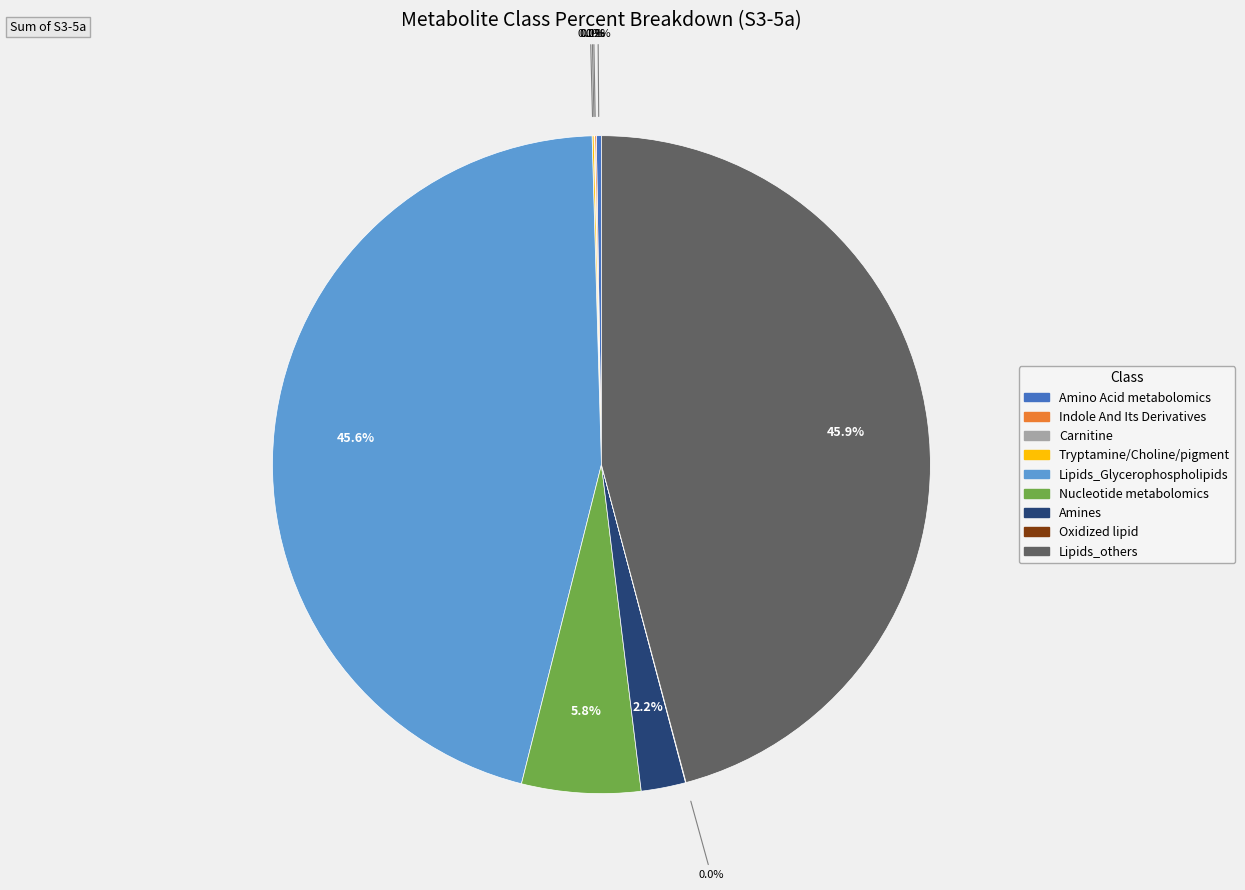

To the nearest percent, what is the difference between the largest and smallest slice percentages?

46%